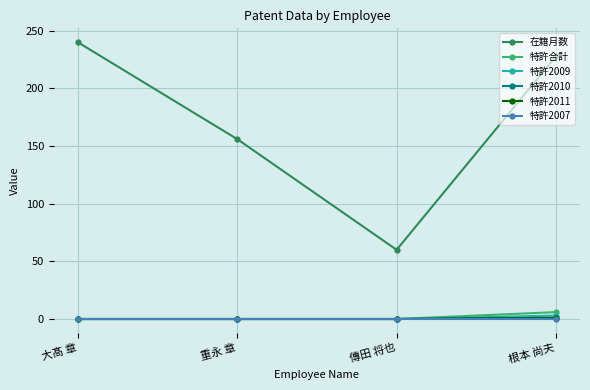

True or false: 特許2010 and 在籍月数 cross at least once.

False